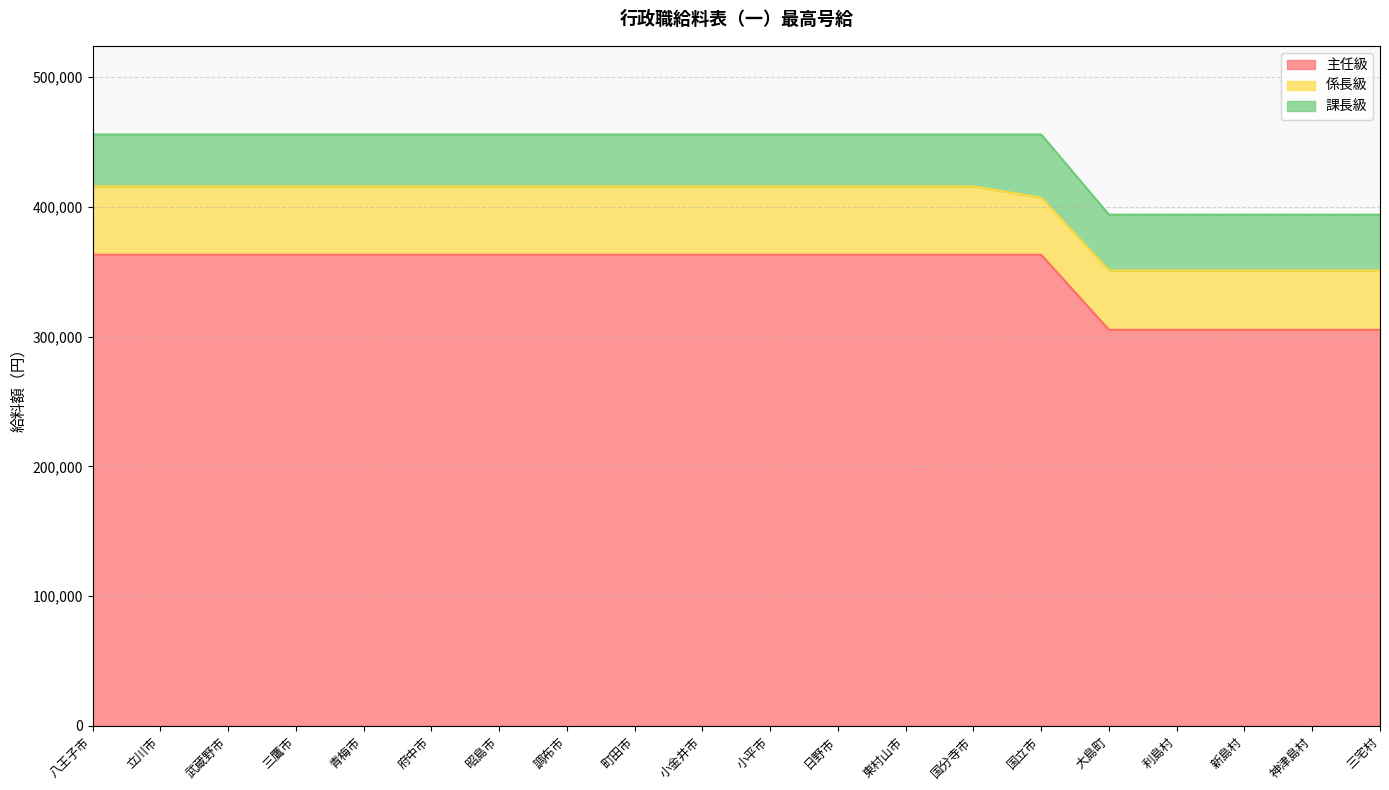

How many lines are shown in the chart?

3